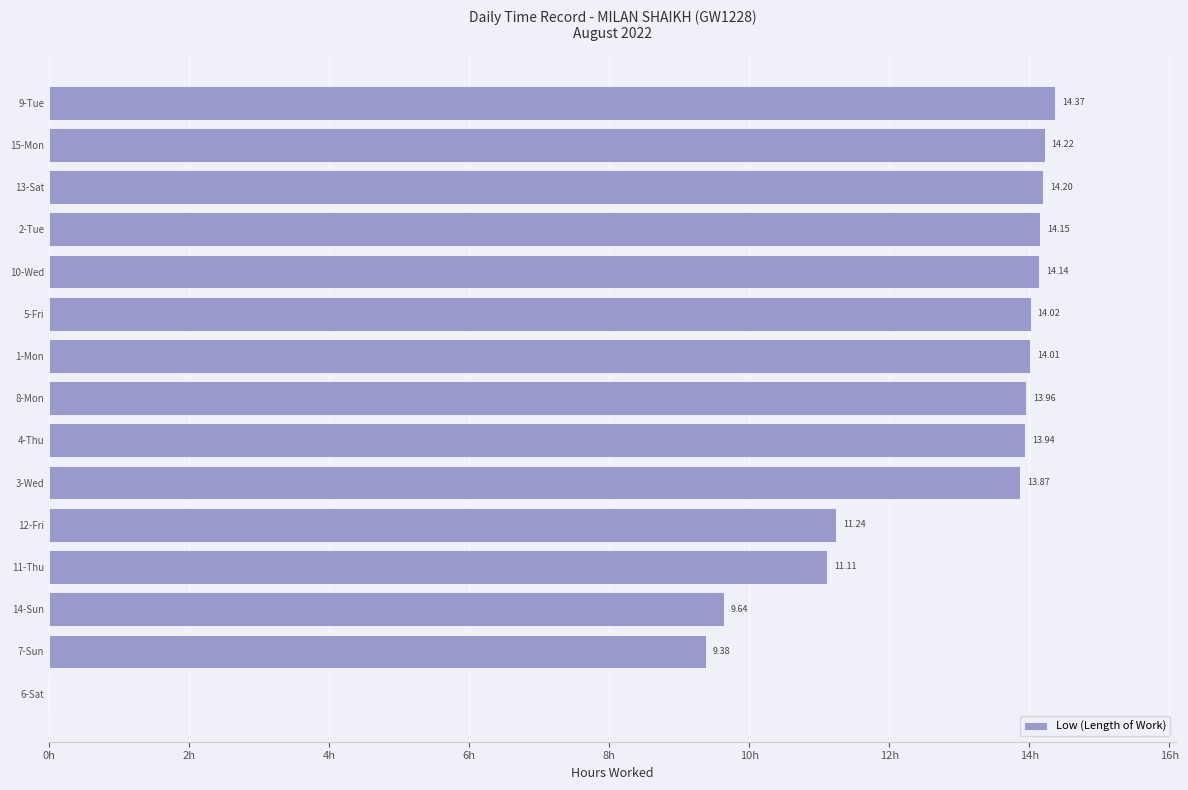

Which has a higher value, 13-Sat or 14-Sun?

13-Sat